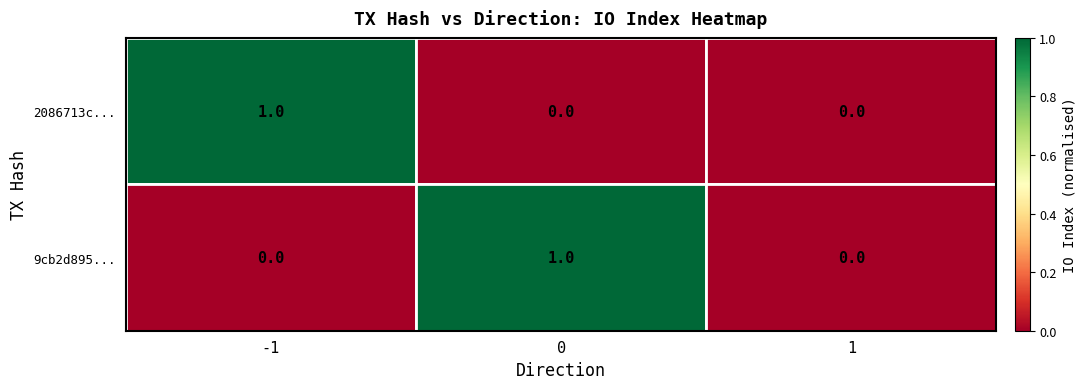

At -1, list the series in order from largest to smallest.

2086713c..., 9cb2d895...